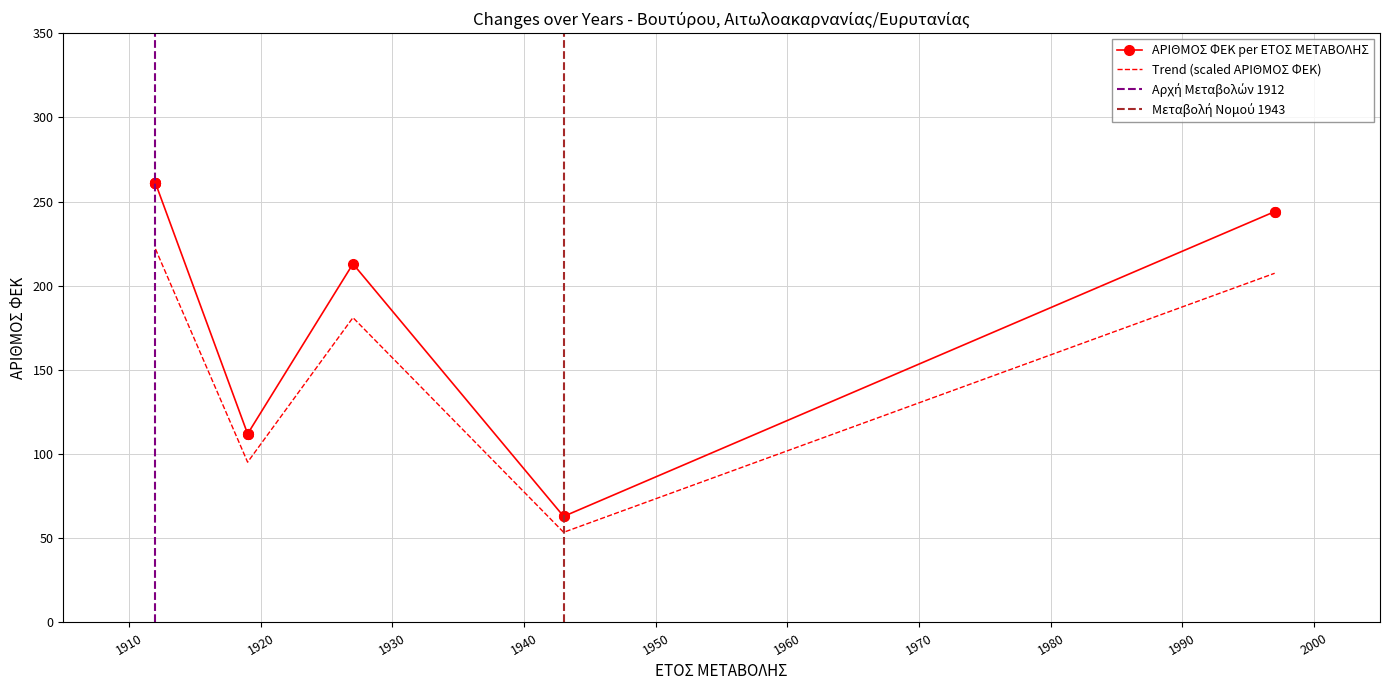

At which category does the data reach its first local peak?

06/10/1927